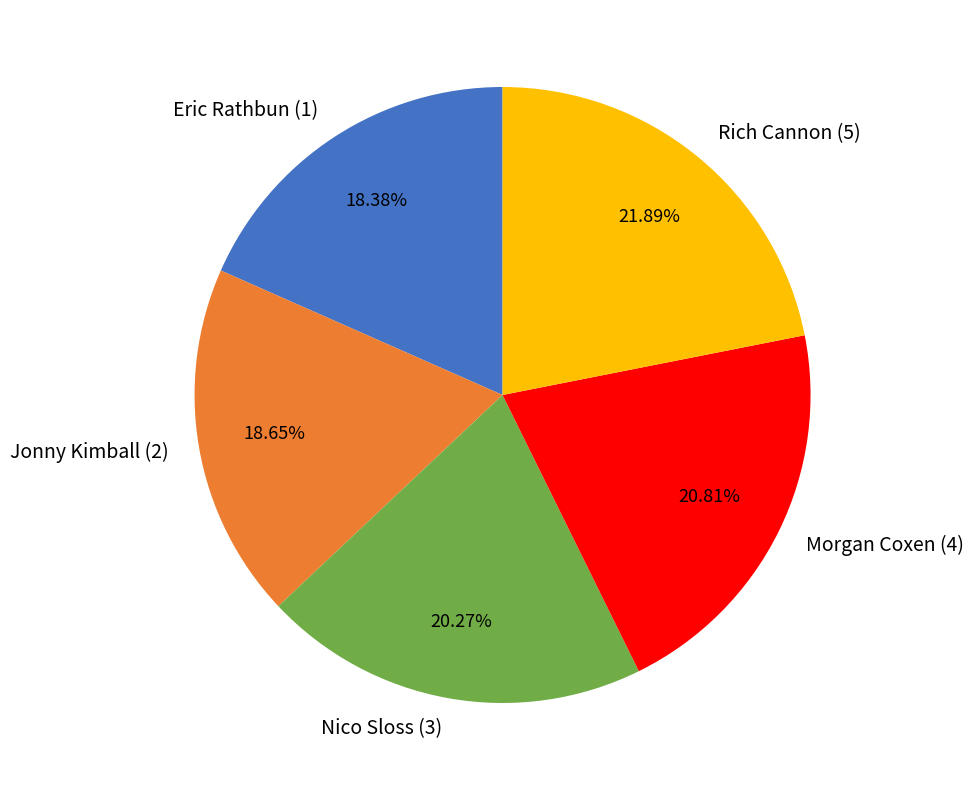

Which category has the biggest portion of the pie?

Rich Cannon (5)